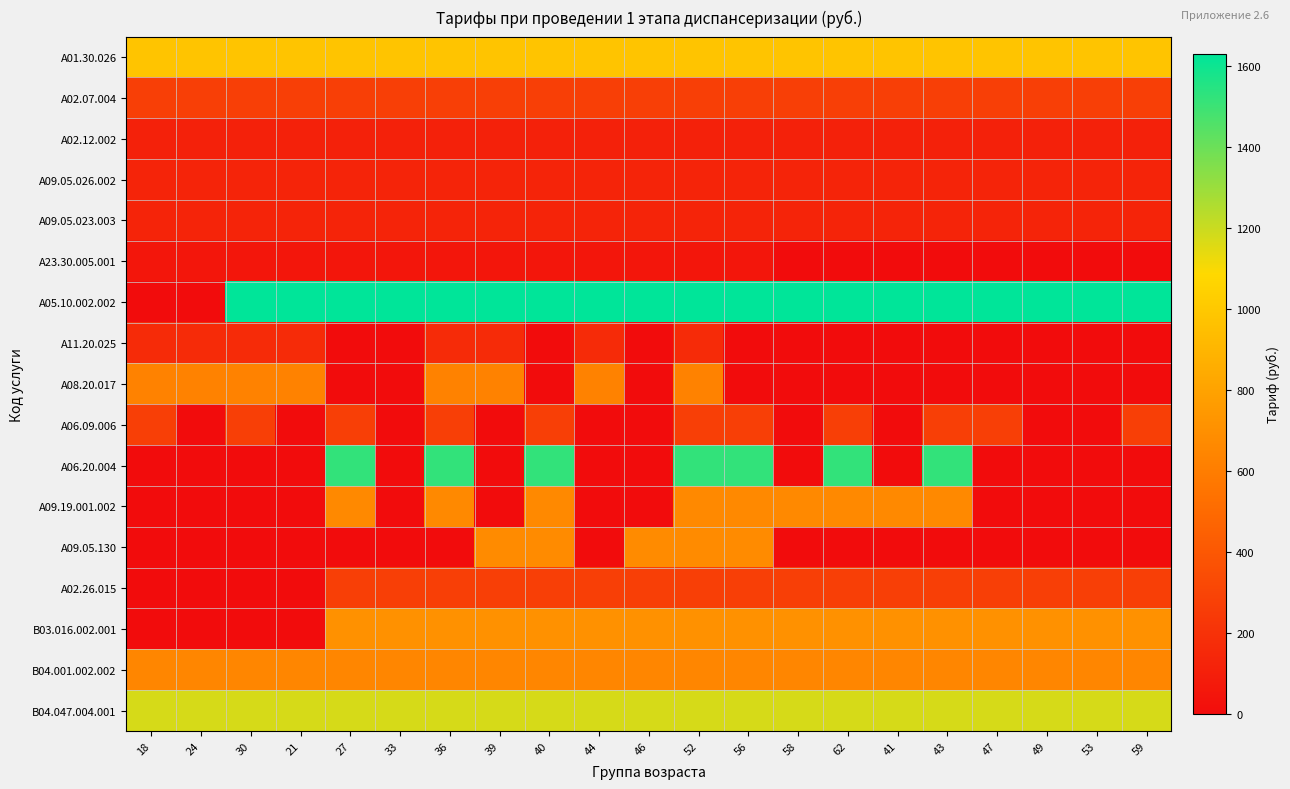

Between 33 and 62, which is larger?

33